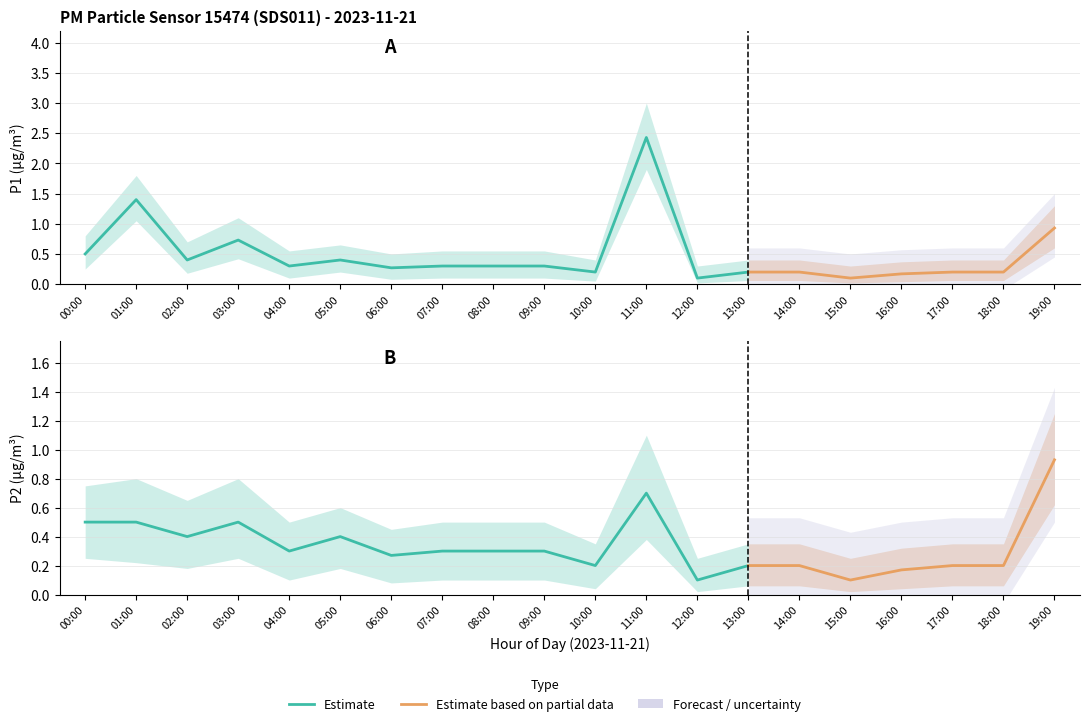

Is the value of P2 at 03:00 greater than the value of P1 at 08:00?

Yes